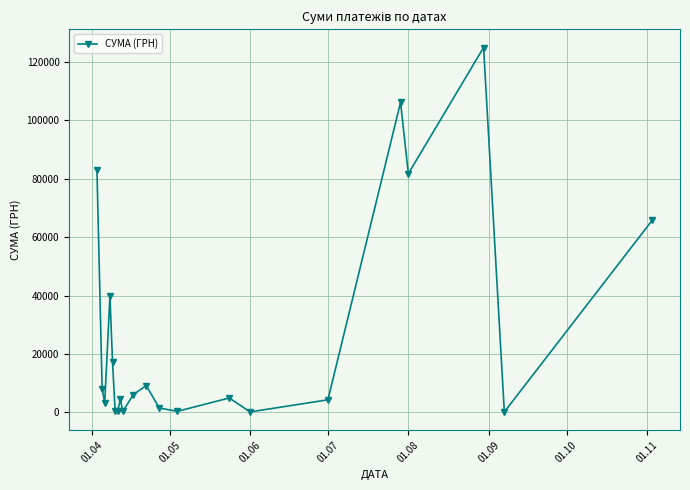

What is the value of the 18th point from the left?

81726.8